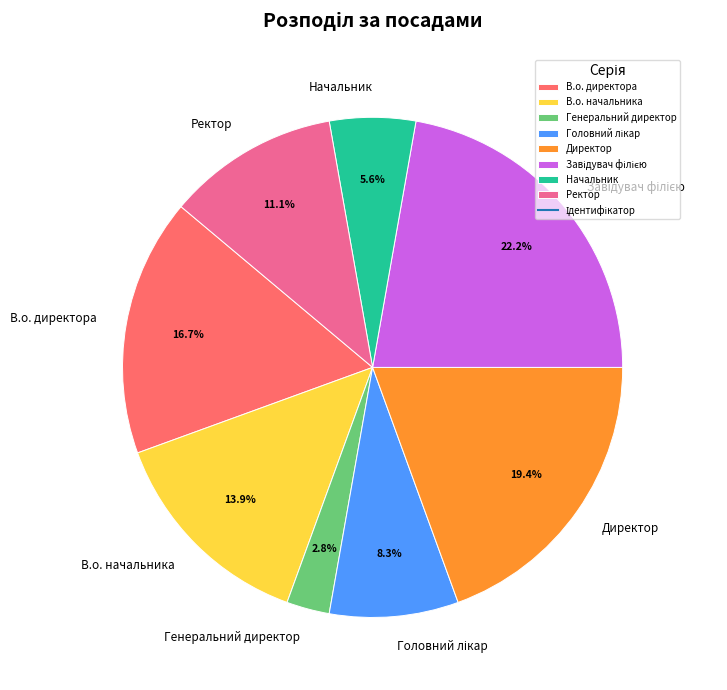

Is there any slice that represents more than half of the pie?

No